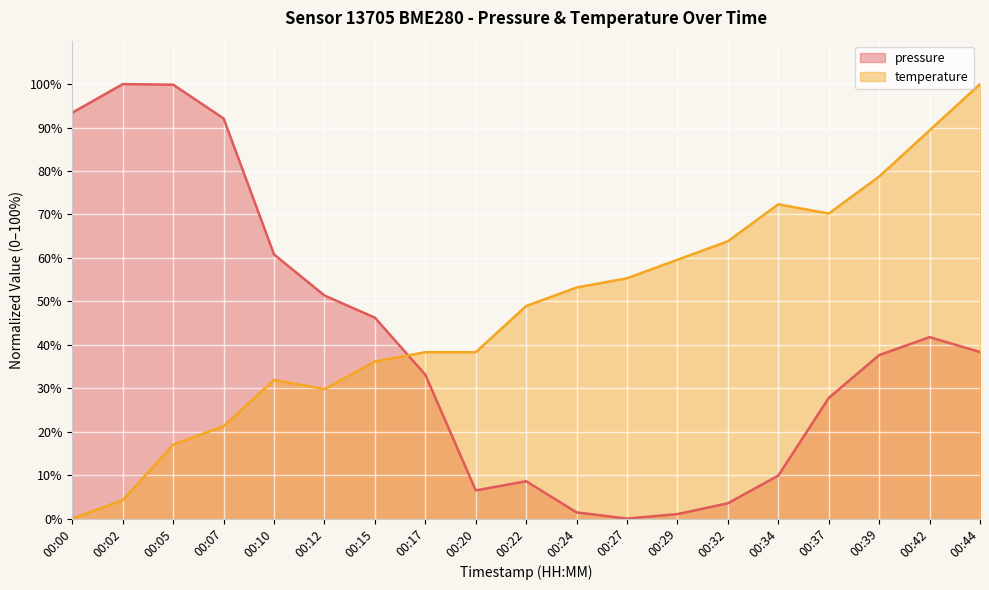

True or false: pressure and temperature intersect in this chart.

True